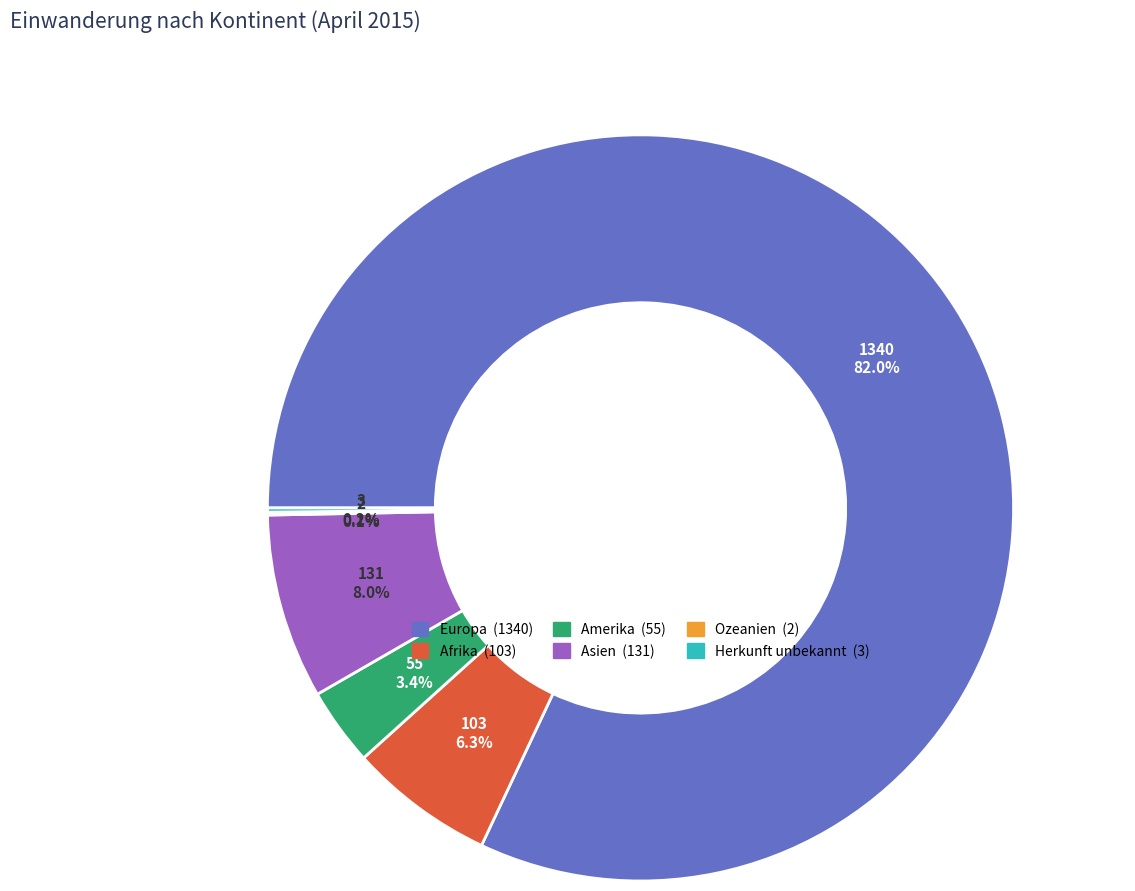

What portion of the pie excludes Amerika?

96.6%